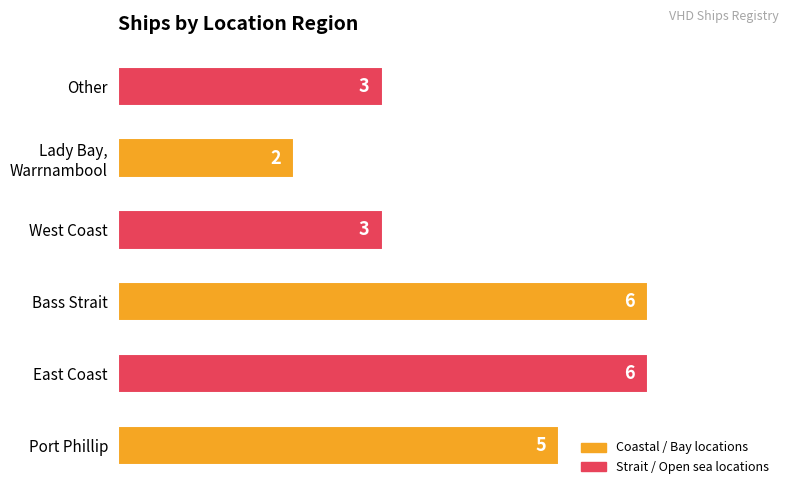

The chart shows a value of 9 at Port Phillip. True or false?

False